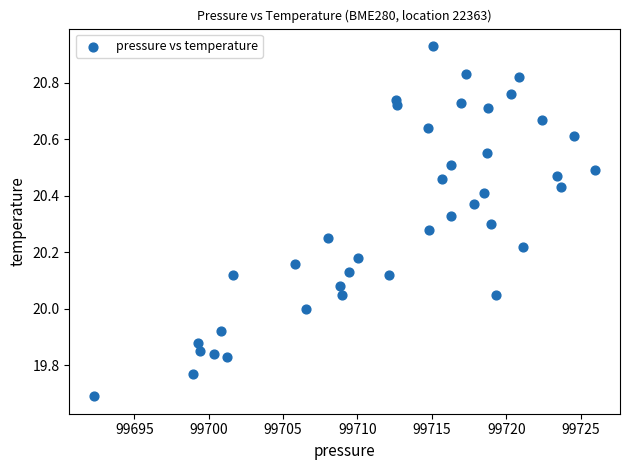

What is the range of Y values (max minus min)?

1.2